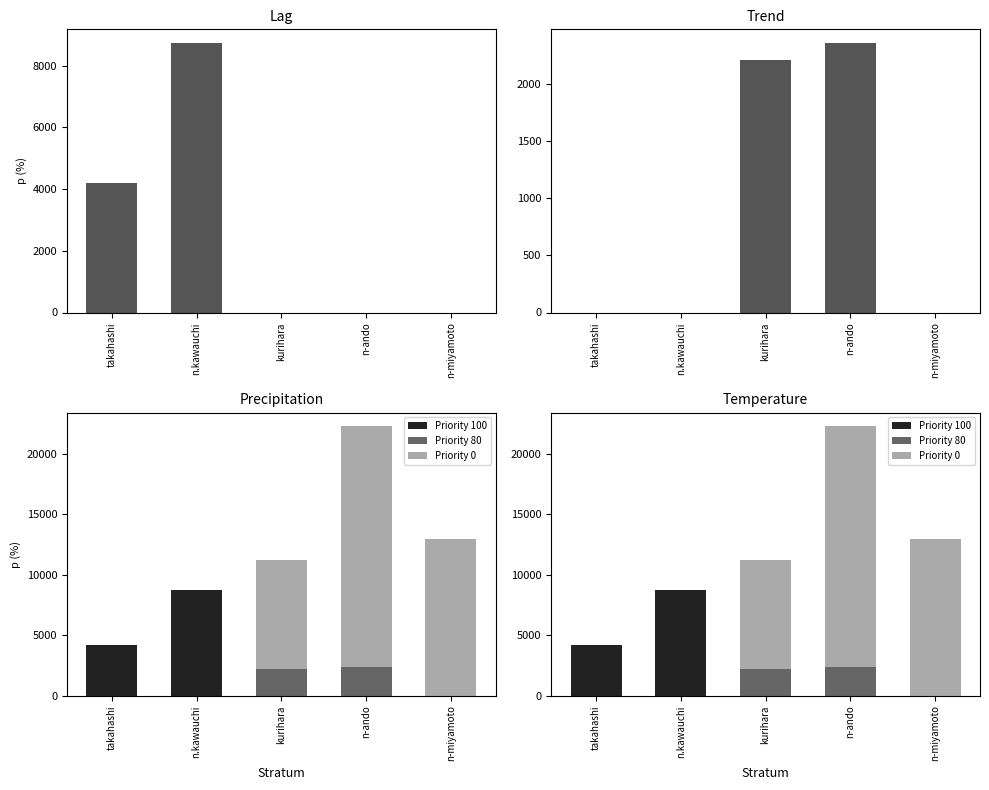

Count the number of categories in the chart.

5